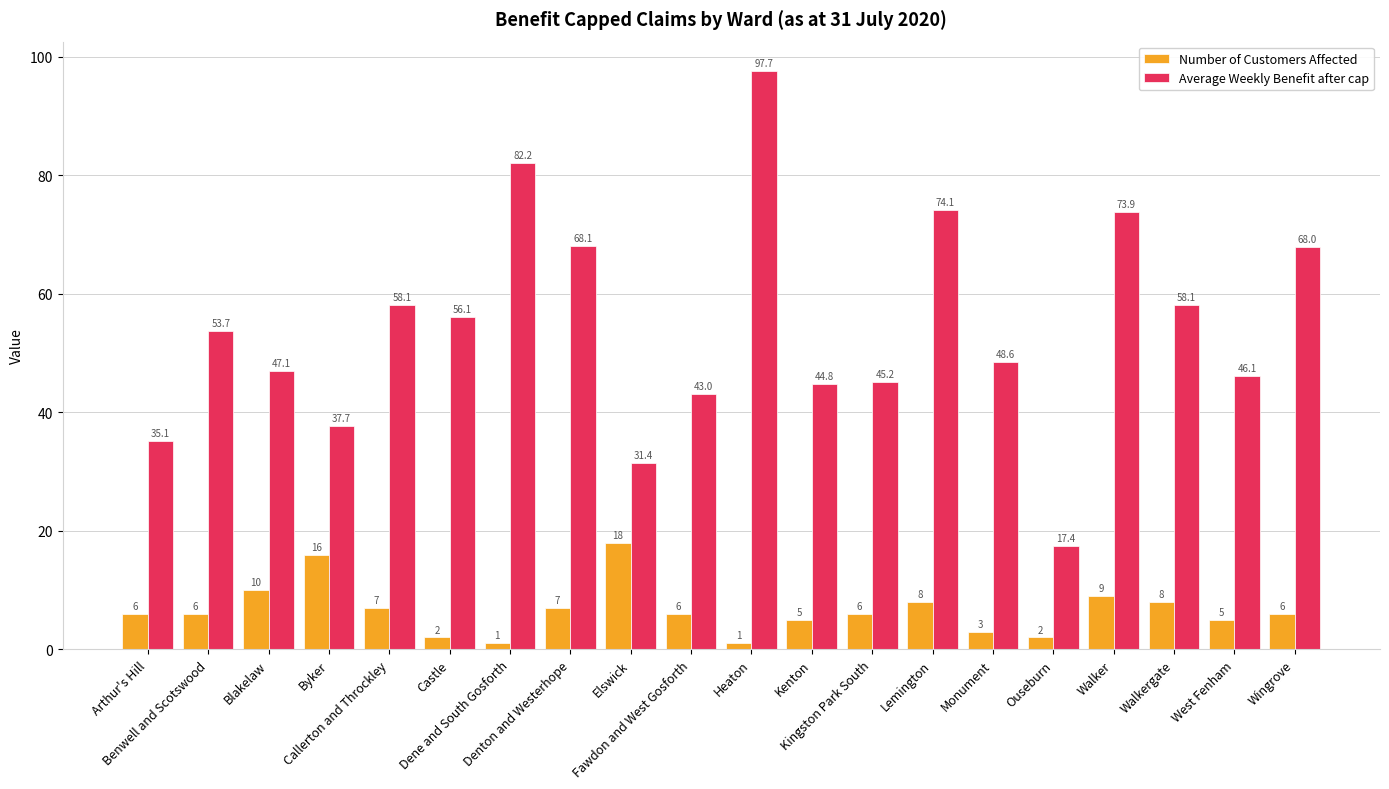

Reading left to right, what are all the values shown in this chart?

Number of Customers Affected: Arthur's Hill=6.0	Benwell and Scotswood=6.0	Blakelaw=10.0	Byker=16.0	Callerton and Throckley=7.0	Castle=2.0	Dene and South Gosforth=1.0	Denton and Westerhope=7.0	Elswick=18.0	Fawdon and West Gosforth=6.0	Heaton=1.0	Kenton=5.0	Kingston Park South=6.0	Lemington=8.0	Monument=3.0	Ouseburn=2.0	Walker=9.0	Walkergate=8.0	West Fenham=5.0	Wingrove=6.0
Average Weekly Benefit after cap: Arthur's Hill=35.1	Benwell and Scotswood=53.7	Blakelaw=47.1	Byker=37.7	Callerton and Throckley=58.1	Castle=56.1	Dene and South Gosforth=82.2	Denton and Westerhope=68.1	Elswick=31.4	Fawdon and West Gosforth=43.0	Heaton=97.7	Kenton=44.8	Kingston Park South=45.2	Lemington=74.1	Monument=48.6	Ouseburn=17.4	Walker=73.9	Walkergate=58.1	West Fenham=46.1	Wingrove=68.0